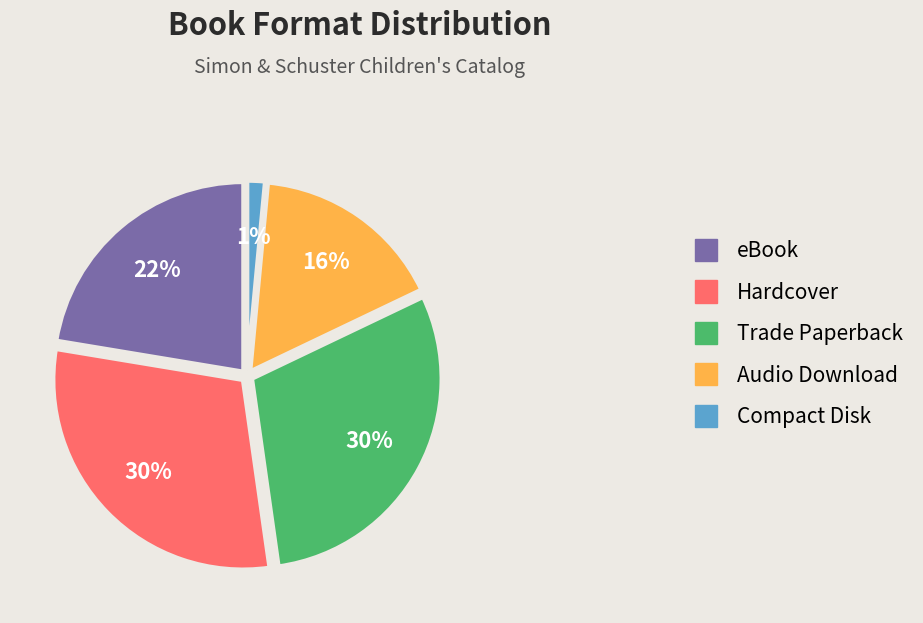

Is the sum of eBook and Hardcover greater than half?

Yes